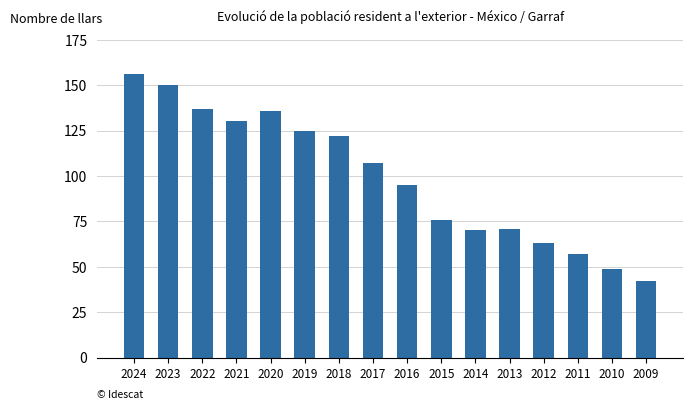

What is the value of the 9th bar from the left?

95